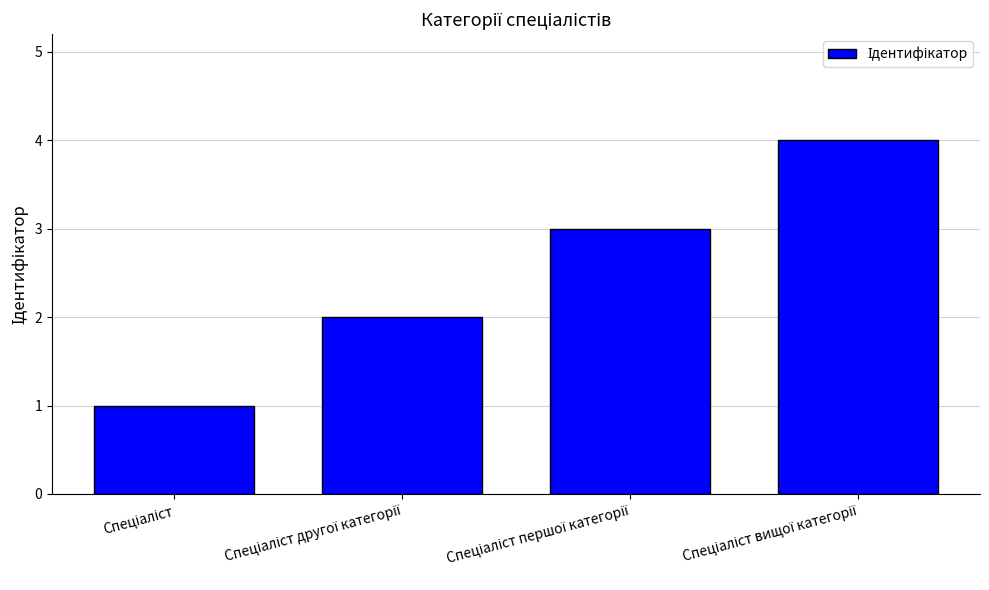

How many values are between 2 and 4?

3